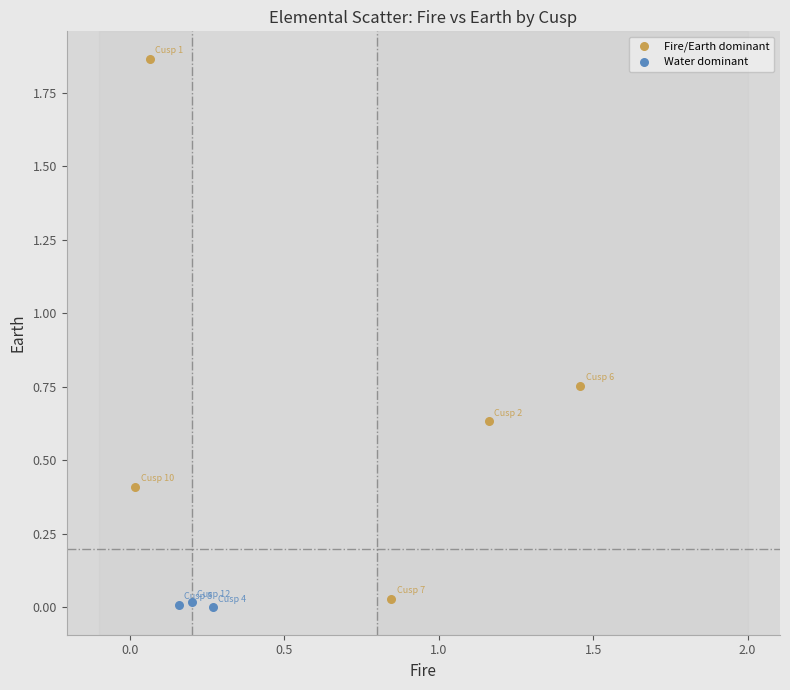

Which series reaches the maximum Y coordinate?

Fire/Earth dominant